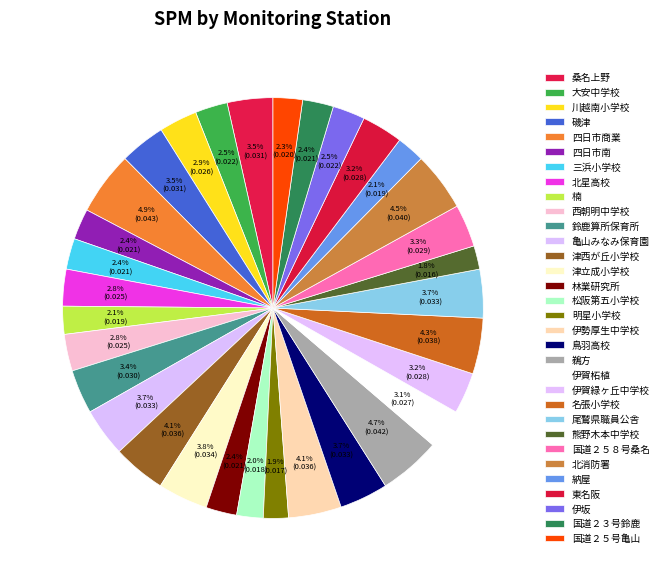

Rank the categories by value from highest to lowest.

四日市商業, 鵜方, 北消防署, 名張小学校, 津西が丘小学校, 伊勢厚生中学校, 津立成小学校, 亀山みなみ保育園, 鳥羽高校, 尾鷲県職員公舎, 桑名上野, 磯津, 鈴鹿算所保育所, 国道２５８号桑名, 伊賀緑ヶ丘中学校, 東名阪, 伊賀柘植, 川越南小学校, 北星高校, 西朝明中学校, 大安中学校, 伊坂, 四日市南, 三浜小学校, 林業研究所, 国道２３号鈴鹿, 国道２５号亀山, 楠, 納屋, 松阪第五小学校, 明星小学校, 熊野木本中学校